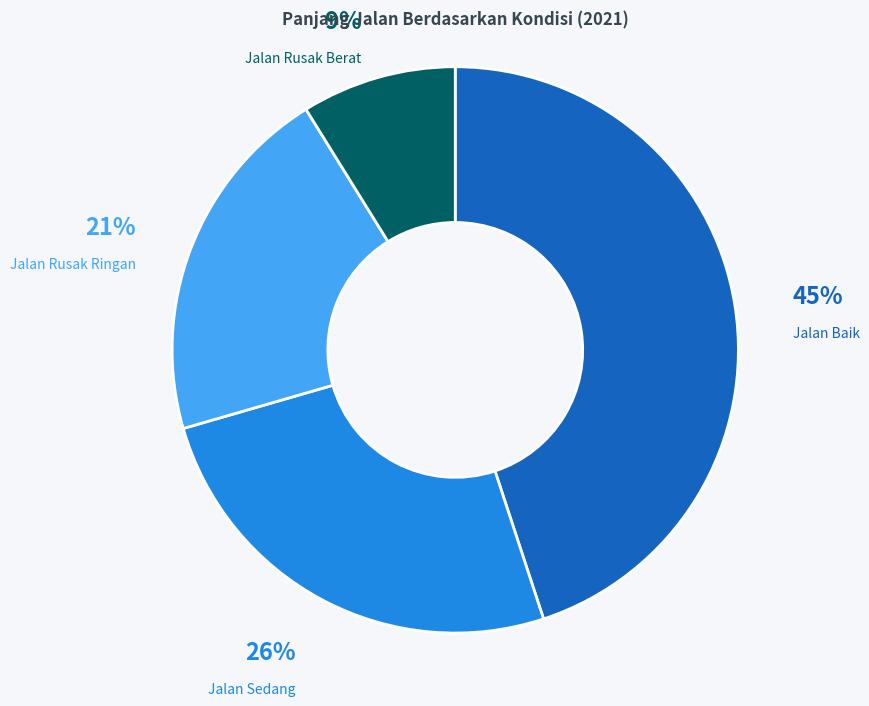

How many slices are in this pie chart?

4